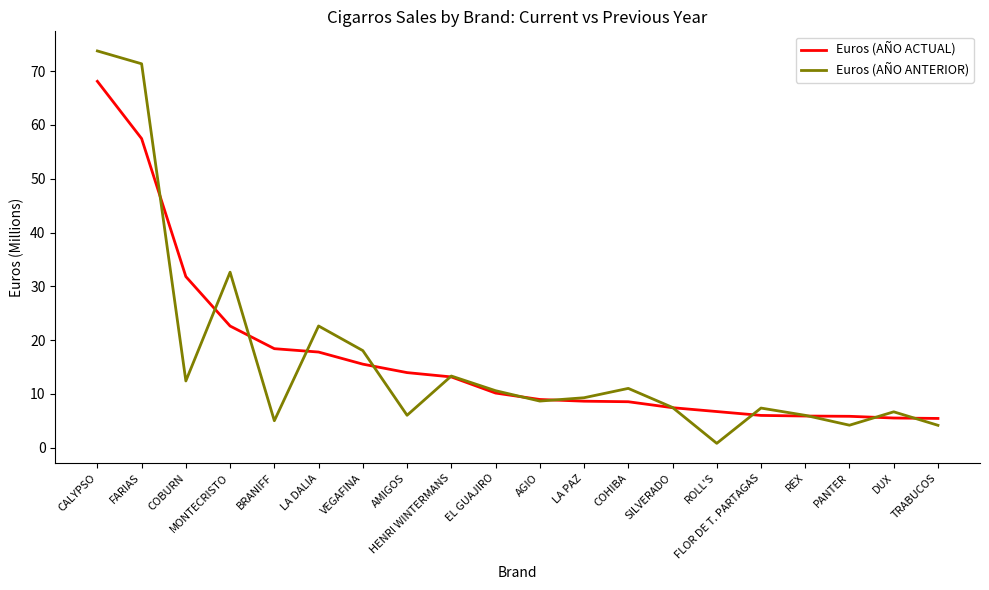

What is the total value across all series at SILVERADO?

14.9